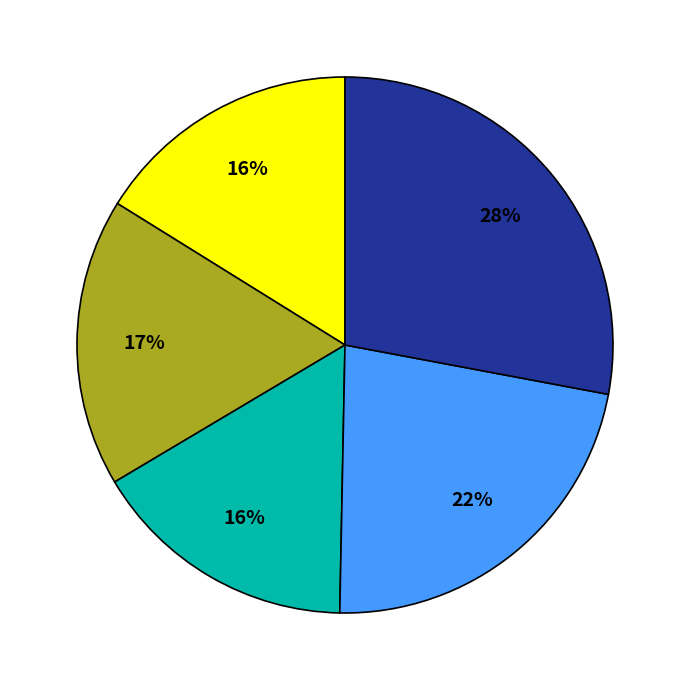

Does any single category account for the majority?

No